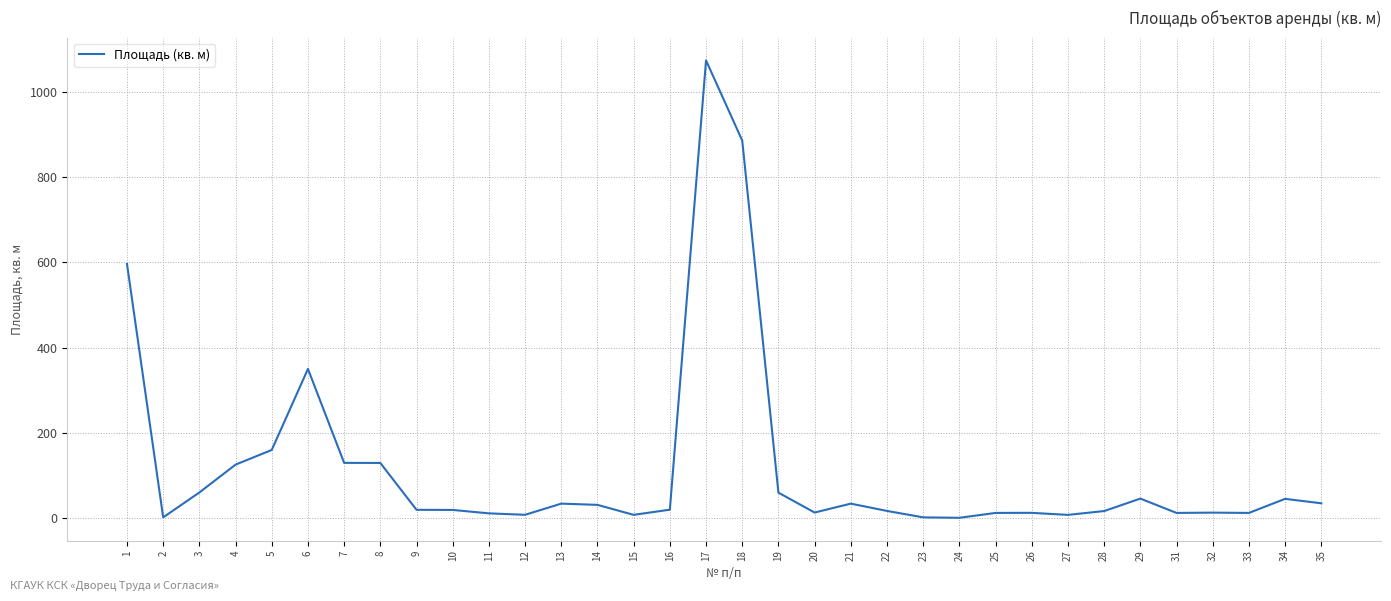

What is the difference between the maximum and minimum values?

1072.6